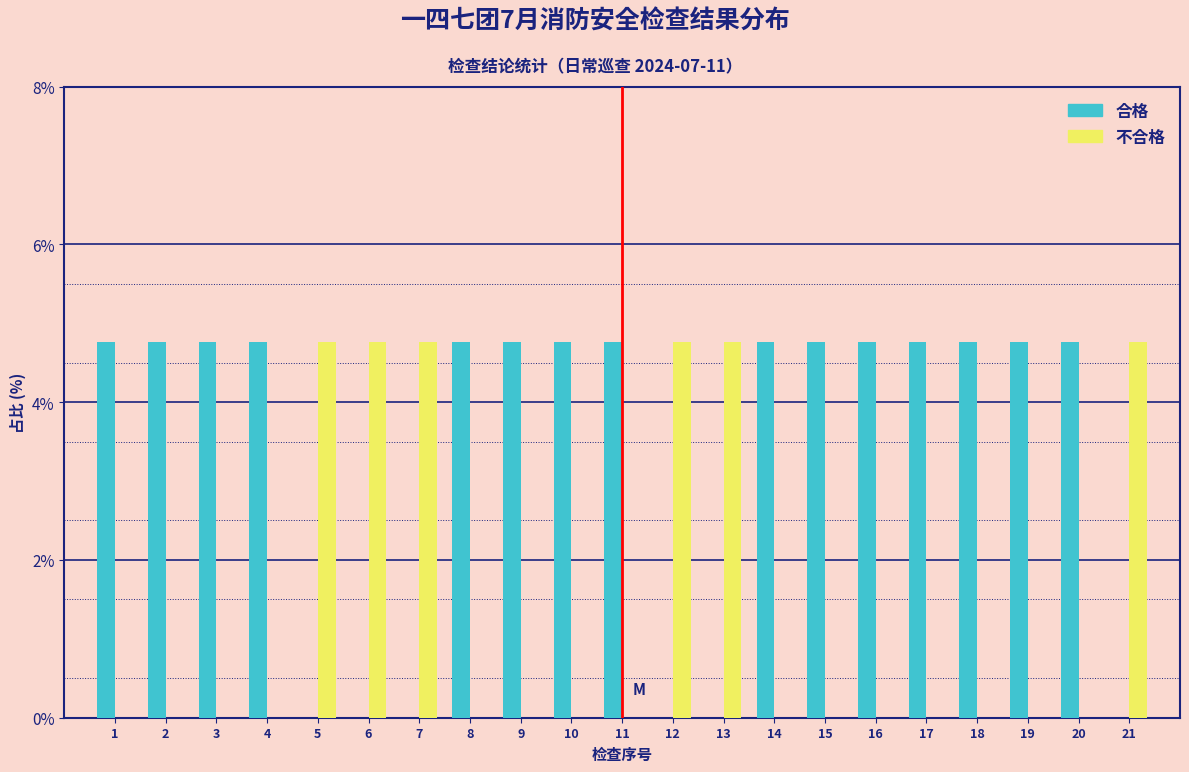

The value of 合格 at 6 is 1.7. True or false?

False